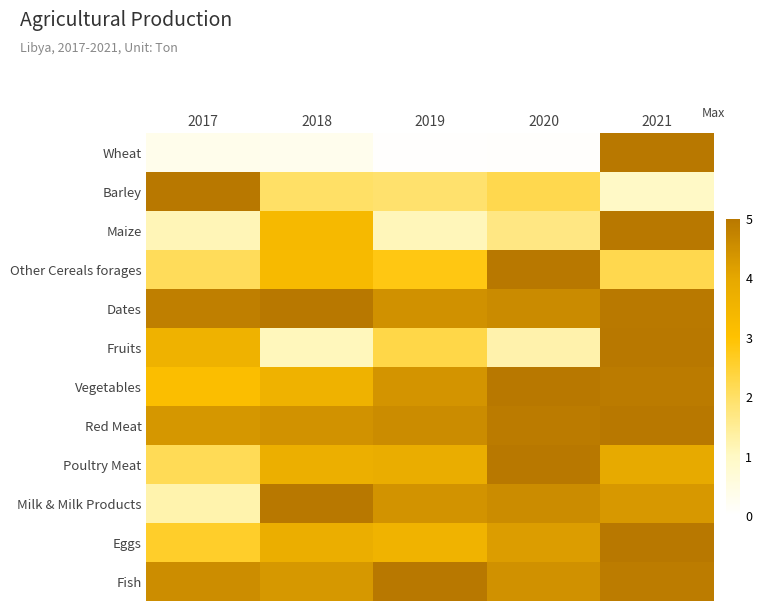

Reading left to right, transcribe all the data shown in this chart.

Wheat: 2017=0.3	2018=0.3	2019=0.0	2020=0.0	2021=5.0
Barley: 2017=5.0	2018=2.0	2019=1.9	2020=2.2	2021=1.0
Maize: 2017=1.1	2018=3.3	2019=1.1	2020=1.7	2021=5.0
Other Cereals forages: 2017=2.1	2018=3.3	2019=2.8	2020=5.0	2021=2.2
Dates: 2017=4.8	2018=5.0	2019=4.5	2020=4.6	2021=4.9
Fruits: 2017=3.6	2018=1.1	2019=2.3	2020=1.3	2021=5.0
Vegetables: 2017=3.1	2018=3.6	2019=4.4	2020=5.0	2021=4.9
Red Meat: 2017=4.3	2018=4.4	2019=4.6	2020=4.9	2021=5.0
Poultry Meat: 2017=2.2	2018=3.7	2019=3.8	2020=5.0	2021=3.9
Milk & Milk Products: 2017=1.2	2018=5.0	2019=4.4	2020=4.6	2021=4.3
Eggs: 2017=2.6	2018=3.8	2019=3.6	2020=4.2	2021=5.0
Fish: 2017=4.5	2018=4.3	2019=5.0	2020=4.5	2021=4.9